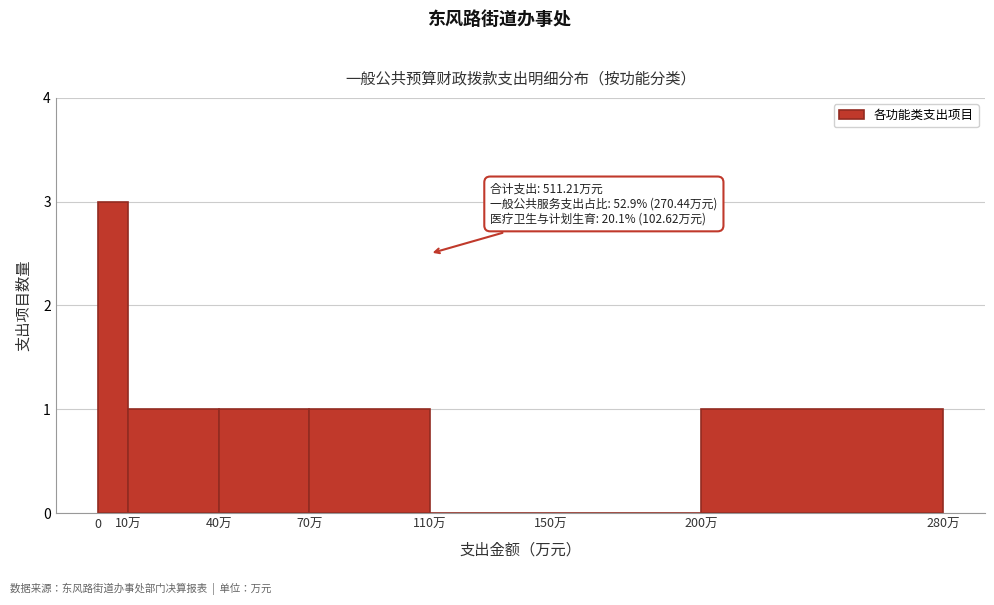

Reading right to left, transcribe all the data shown in this chart.

200万=1	150万=0	110万=0	70万=1	40万=1	10万=1	0=3